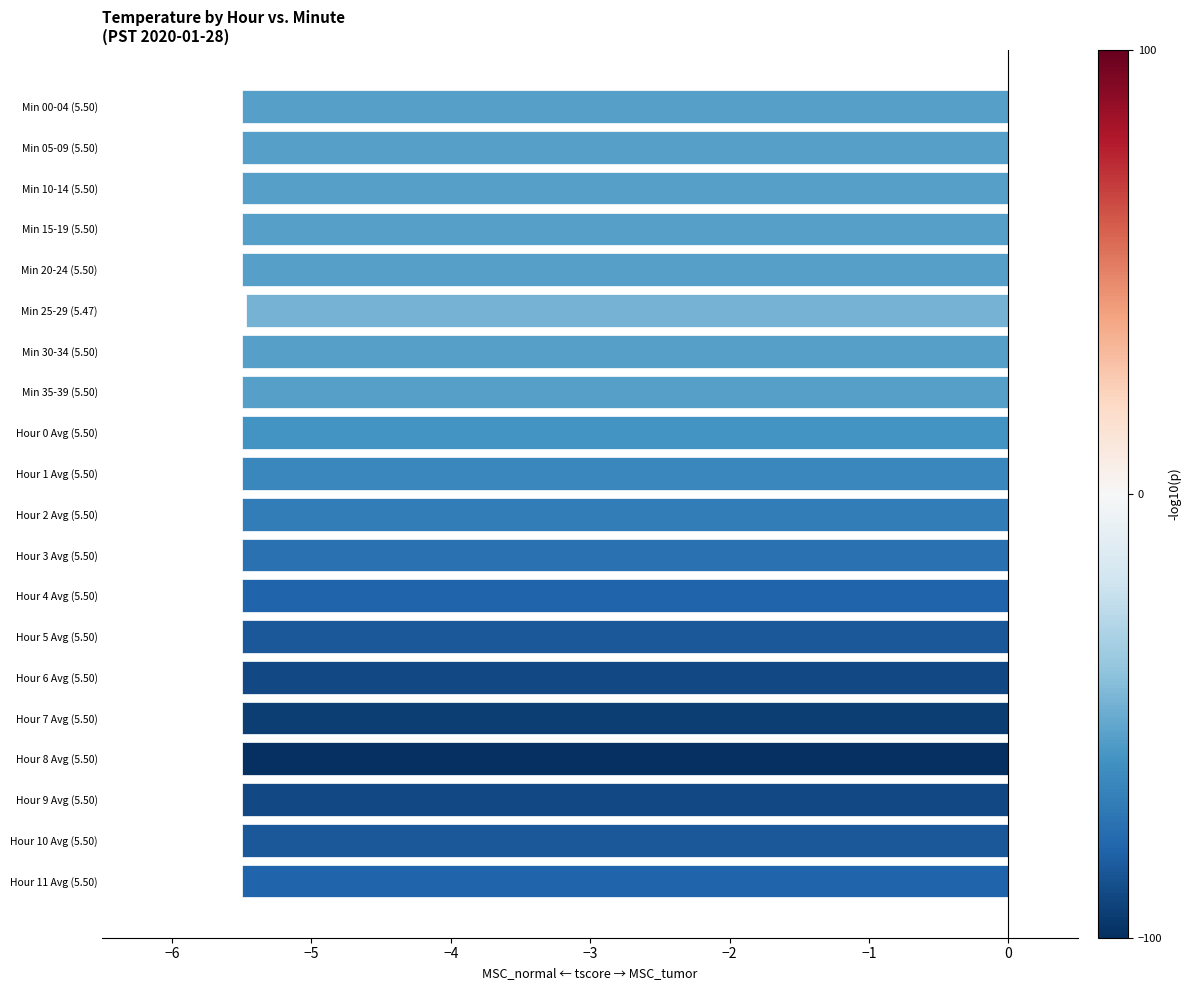

What is the label of the 6th bar from the top?

Min 25-29 (5.47)